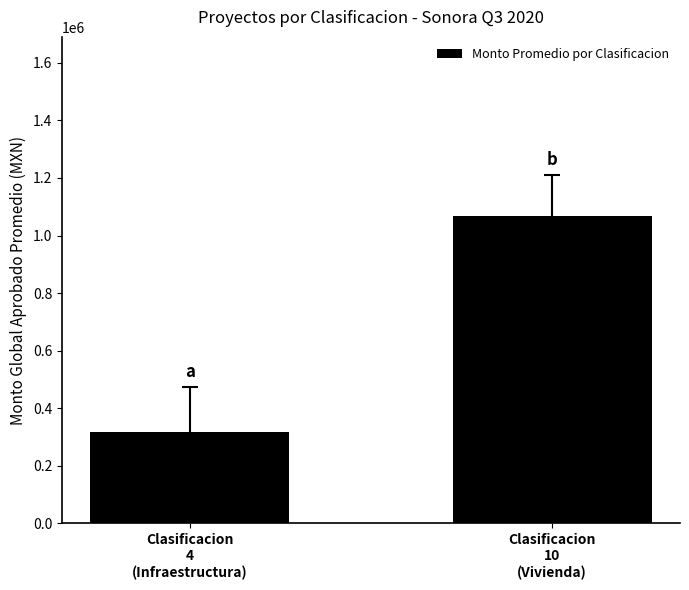

The value at Clasificacion
10
(Vivienda) is 1810671.7. True or false?

False